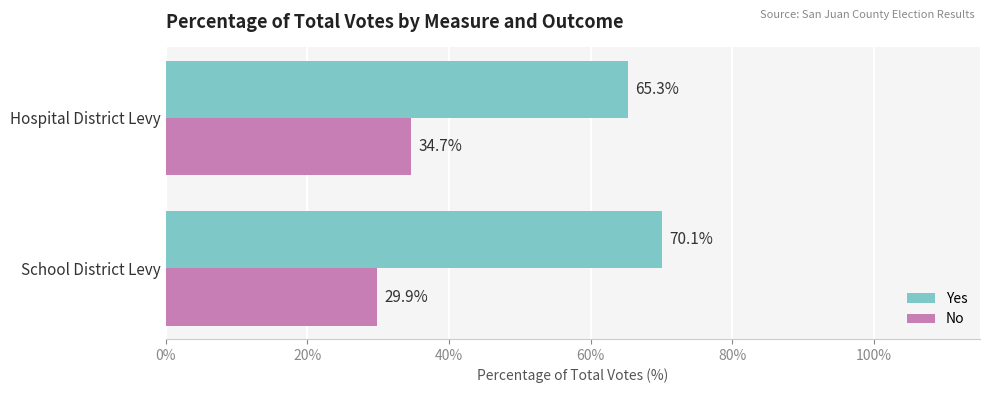

Where is Yes nearest to the value 67?

Hospital District Levy